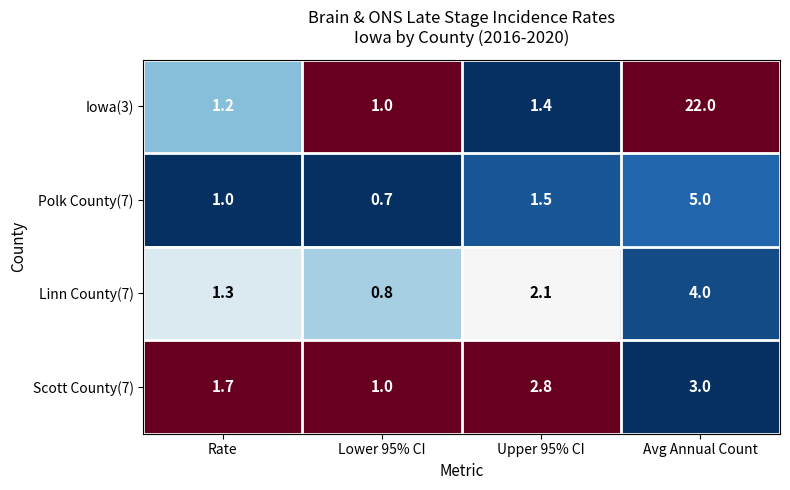

Reading left to right, what are all the values shown in this chart?

Iowa(3): Rate=1.2	Lower 95% CI=1.0	Upper 95% CI=1.4	Avg Annual Count=22.0
Polk County(7): Rate=1.0	Lower 95% CI=0.7	Upper 95% CI=1.5	Avg Annual Count=5.0
Linn County(7): Rate=1.3	Lower 95% CI=0.8	Upper 95% CI=2.1	Avg Annual Count=4.0
Scott County(7): Rate=1.7	Lower 95% CI=1.0	Upper 95% CI=2.8	Avg Annual Count=3.0